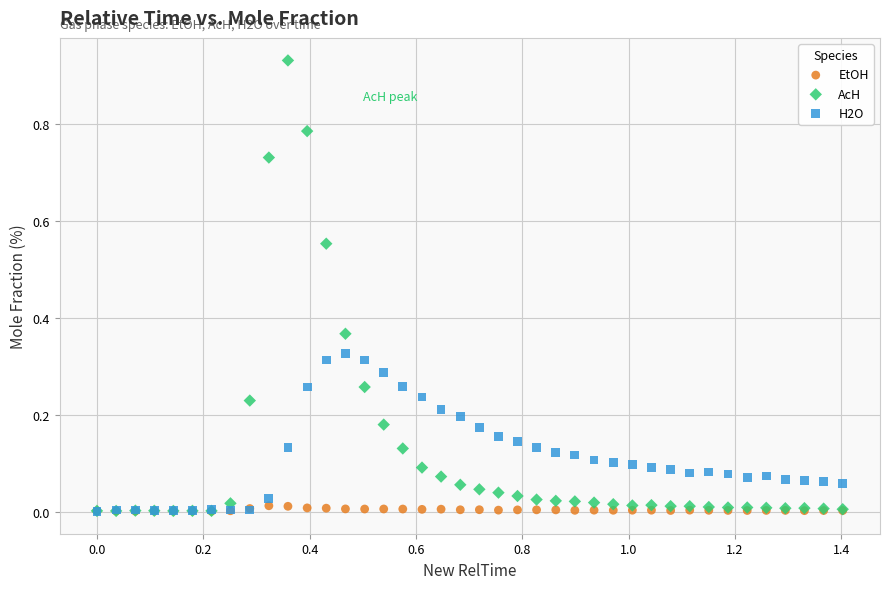

Which series reaches the maximum Y coordinate?

AcH